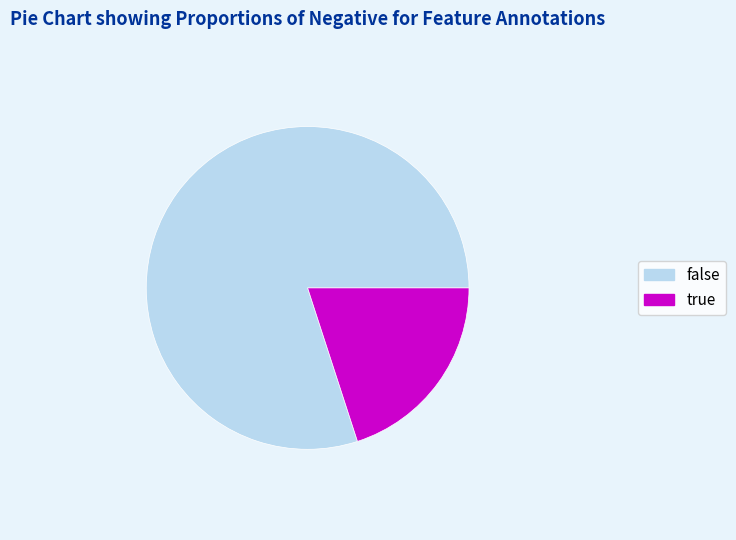

Which category has the biggest portion of the pie?

false